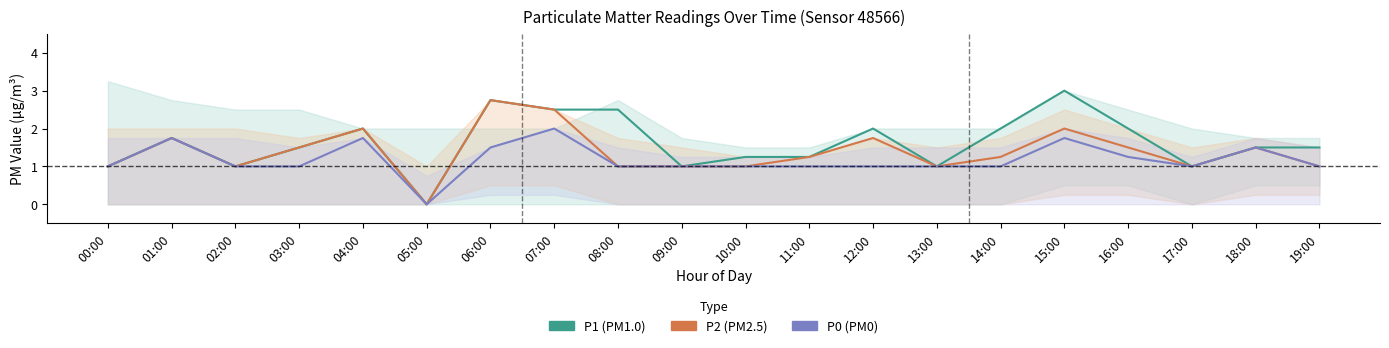

How many lines are shown in the chart?

3